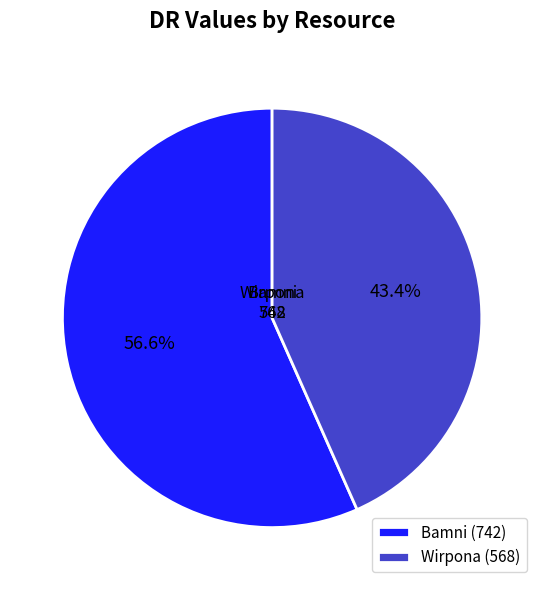

To the nearest percent, what percentage of the pie is Bamni?

57%